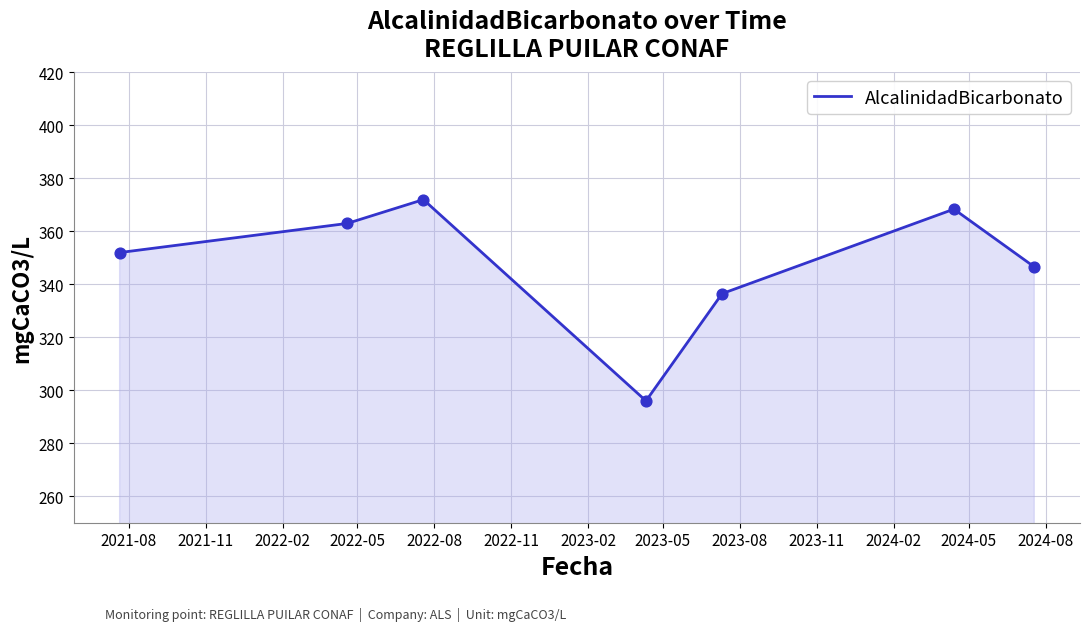

What is the minimum value shown in the chart?

296.0